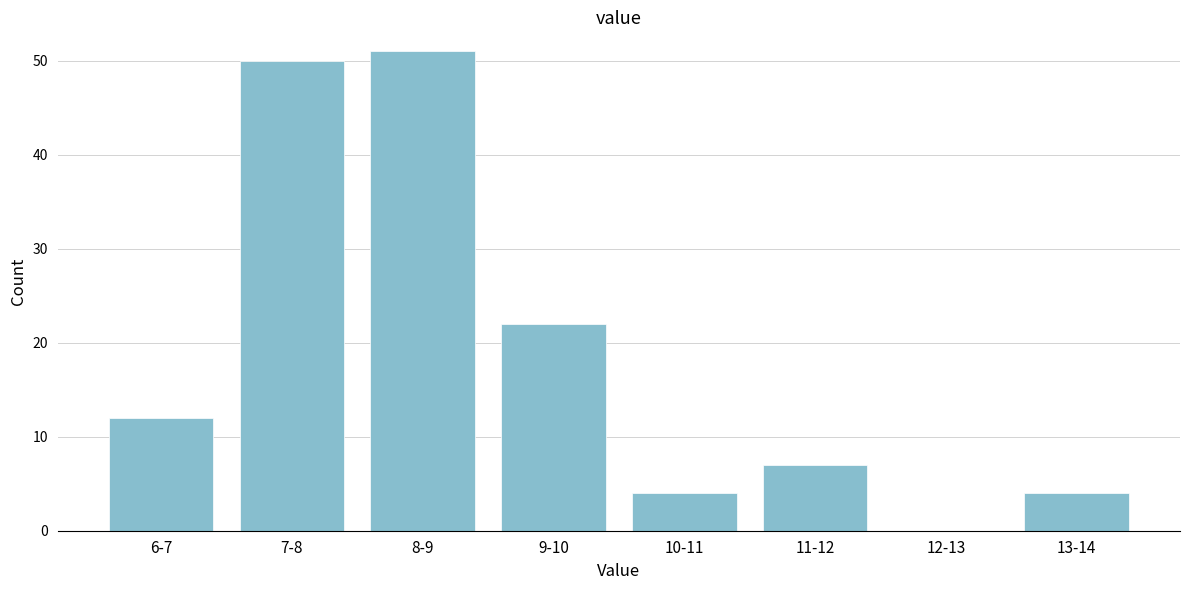

Reading left to right, list all the values displayed in this chart.

6-7=12	7-8=50	8-9=51	9-10=22	10-11=4	11-12=7	12-13=0	13-14=4